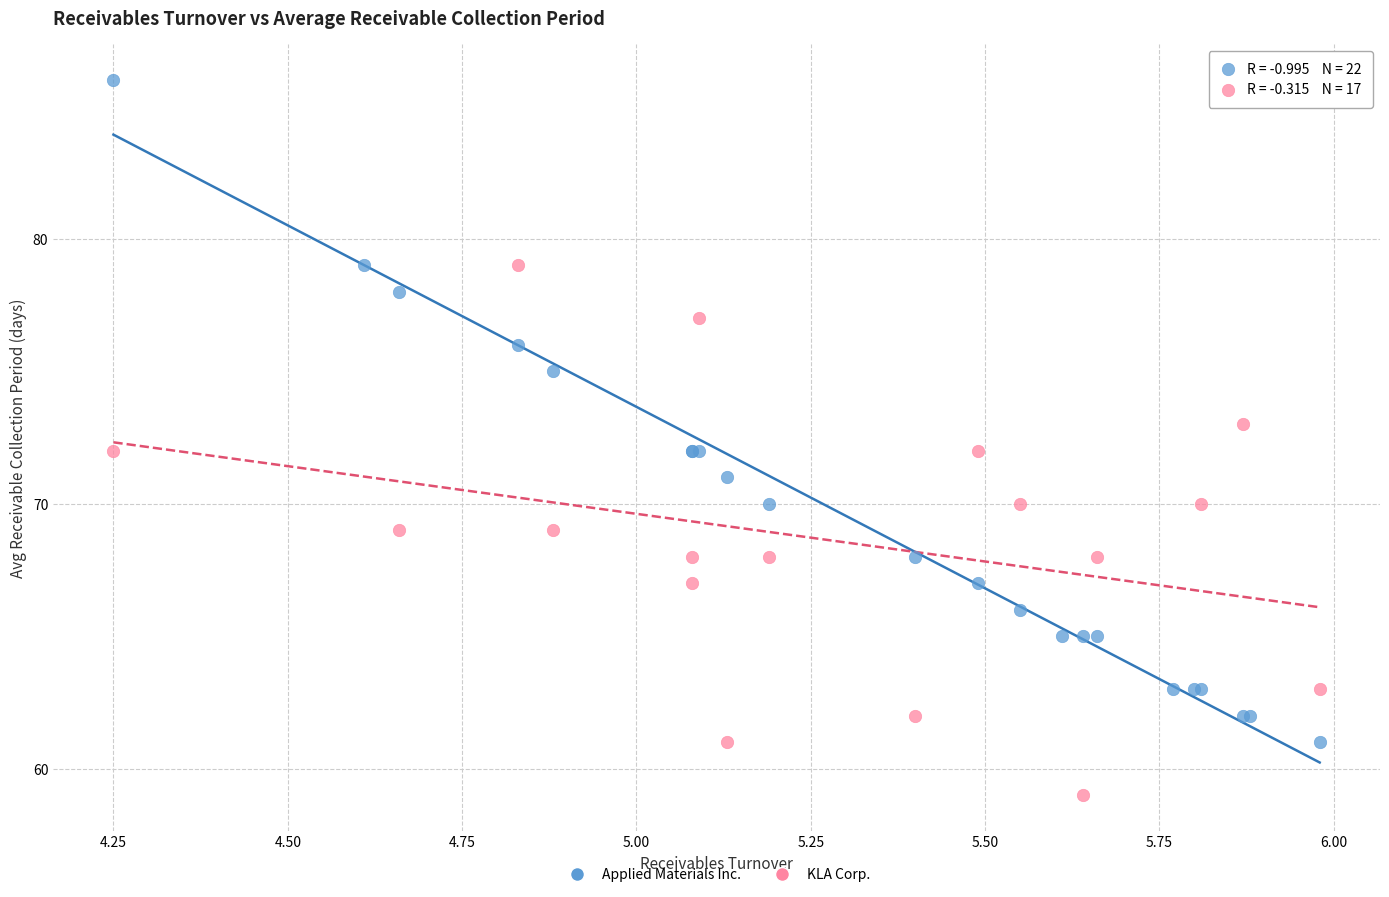

Which series contains the lowest Y value?

KLA Corp.